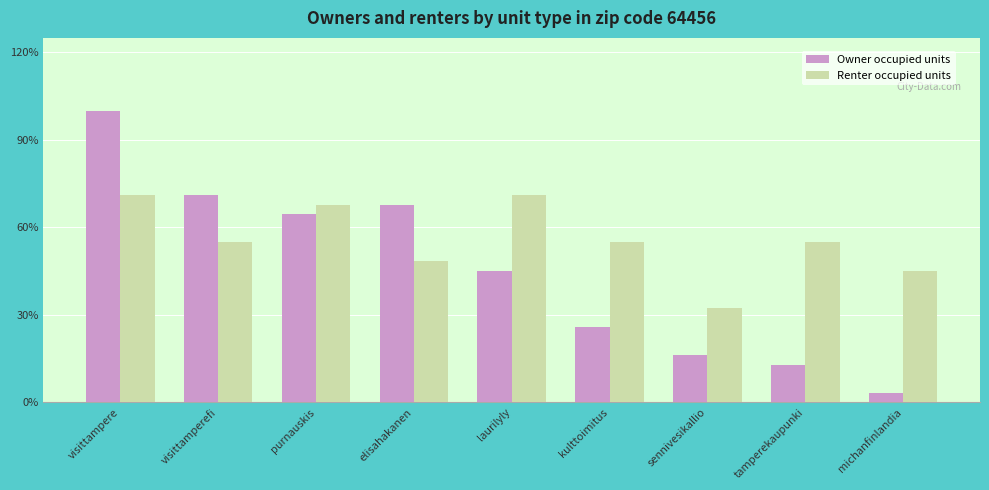

What is the sum of all Renter occupied units values?

155